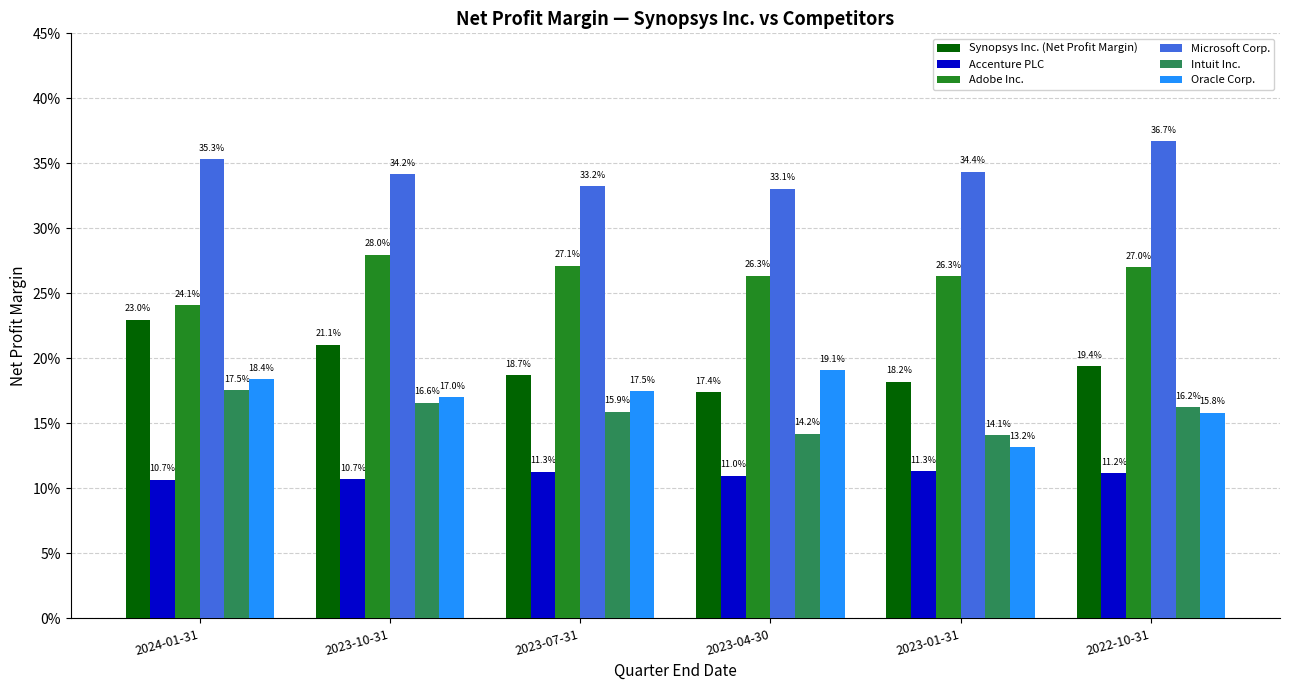

At which category does the chart reach its minimum across all series?

2024-01-31